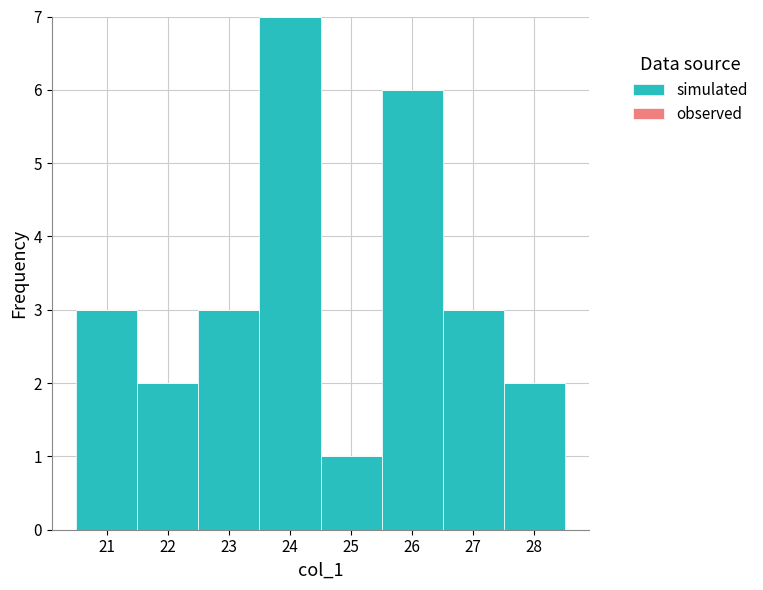

Reading left to right, transcribe this chart: for each bar, give the range it covers on the x-axis and its height. The values are not printed on the chart, so give them approximately, as read against the axis.

20.5 to 21.5: 3
21.5 to 22.5: 2
22.5 to 23.5: 3
23.5 to 24.5: 7
24.5 to 25.5: 1
25.5 to 26.5: 6
26.5 to 27.5: 3
27.5 to 28.5: 2